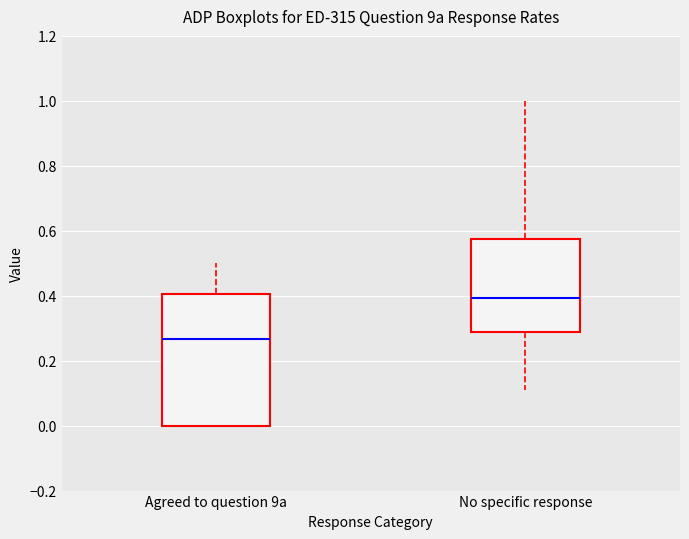

Where does the median line of the box for Agreed to question 9a sit on the y-axis? The values are not printed on the chart, so give them approximately, as read against the axis.

0.26